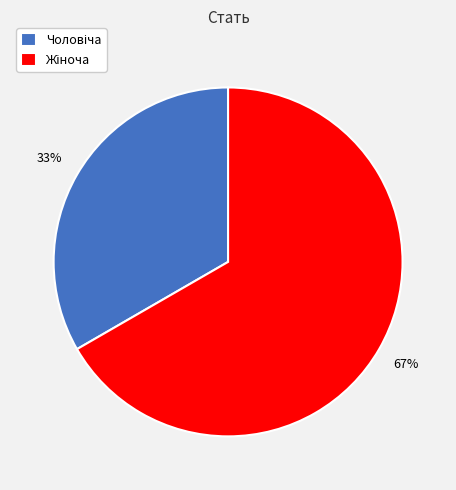

Is there a majority slice in this chart?

Yes